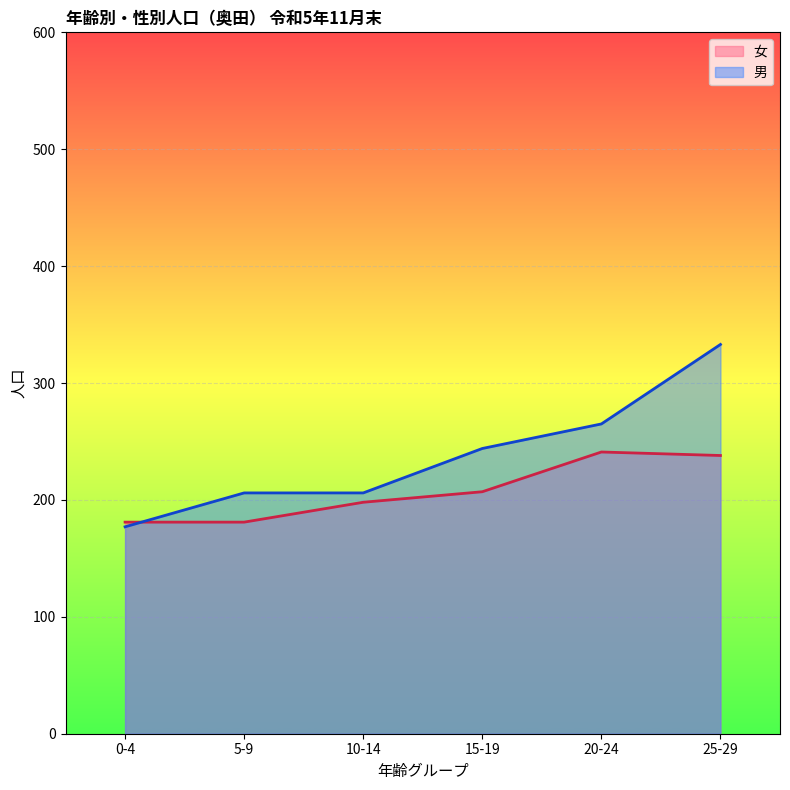

What is the label of the 5th point from the left?

20-24